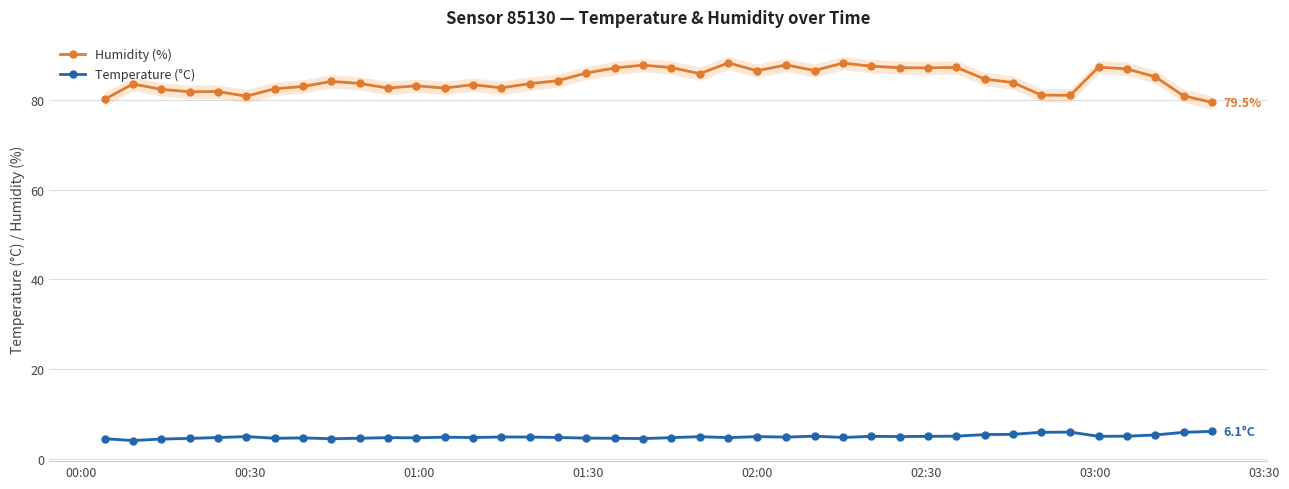

What is the difference between the maximum and second lowest values in the Humidity (%) series?

8.2